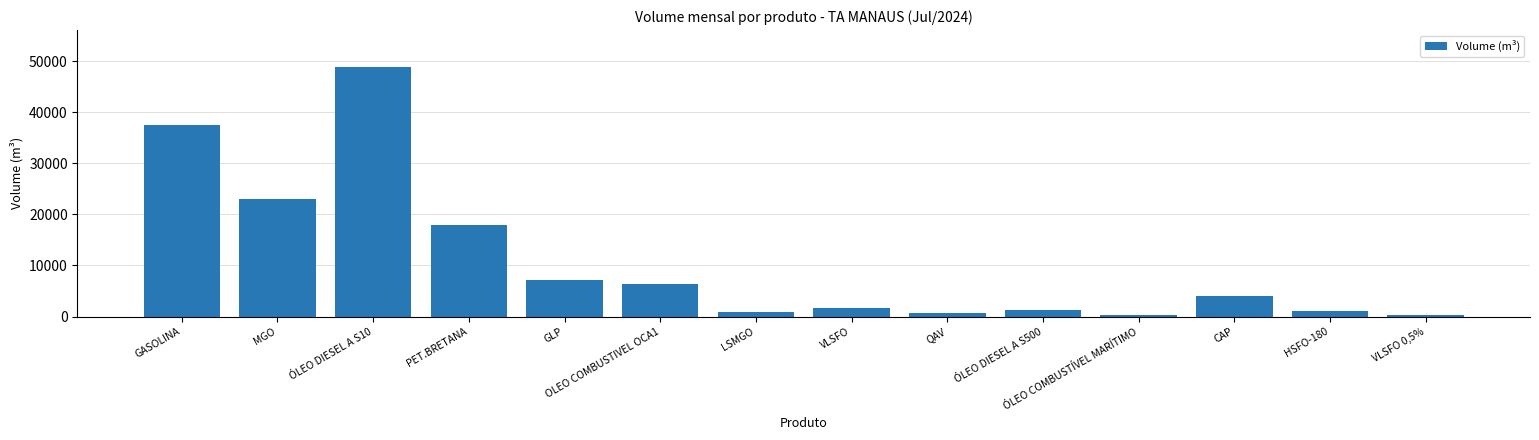

The value at ÓLEO DIESEL A S10 is 48788.0. True or false?

True